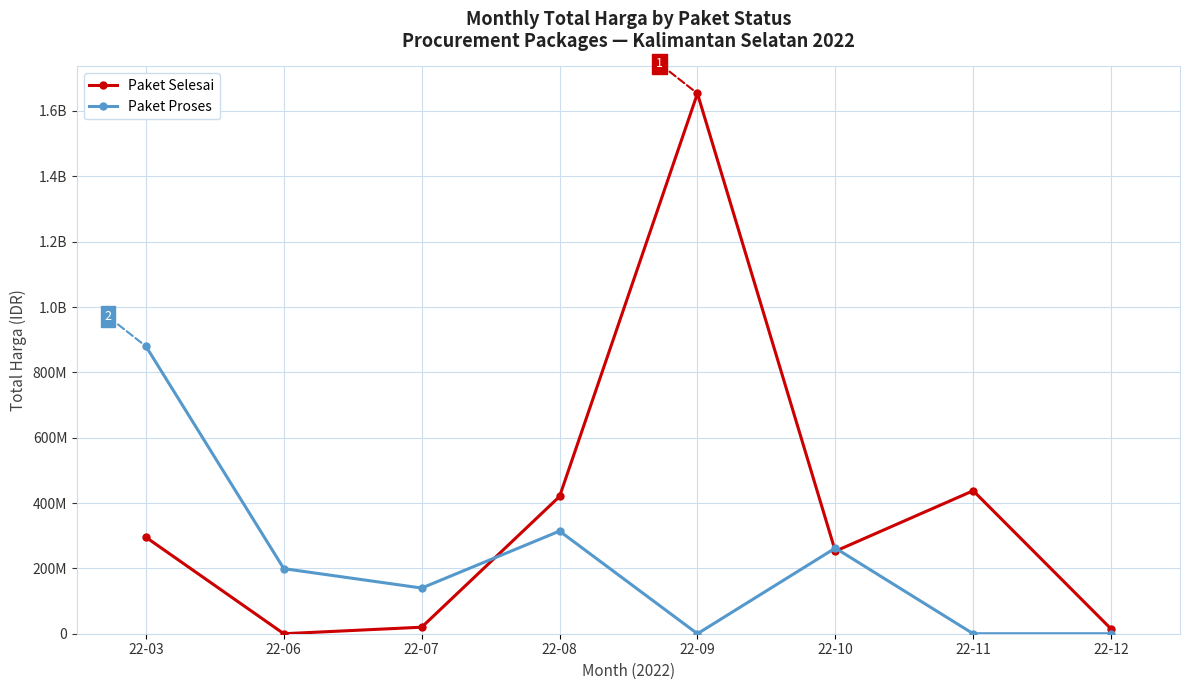

Reading left to right, transcribe all the data shown in this chart.

Paket Selesai: 295272245	0	19950000	420075000	1653637000	252575000	437660000	14750000
Paket Proses: 879757780	199200000	139800000	314121780	0	262118150	0	0